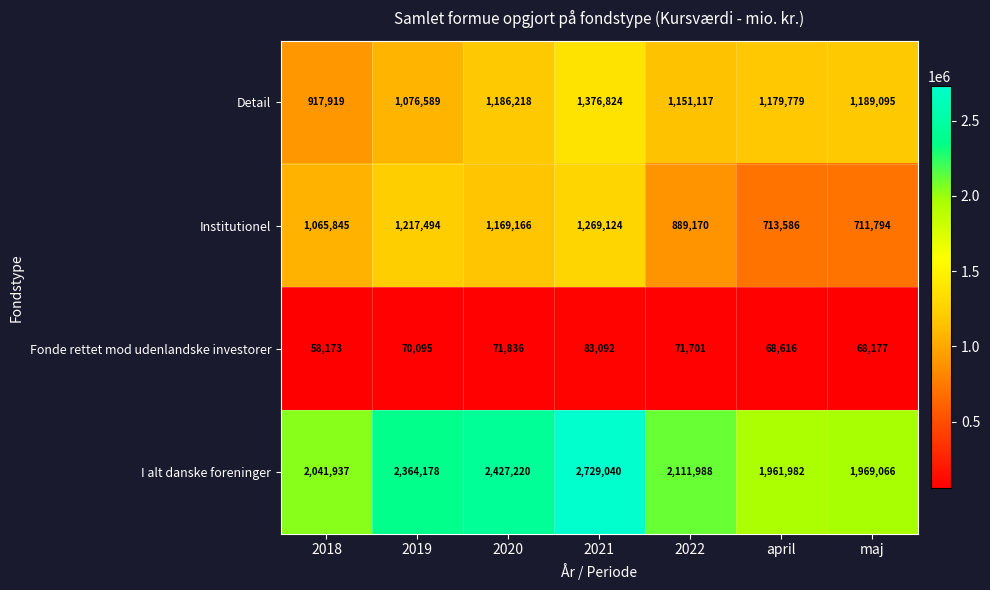

Which series changed the most between 2020 and maj?

I alt danske foreninger